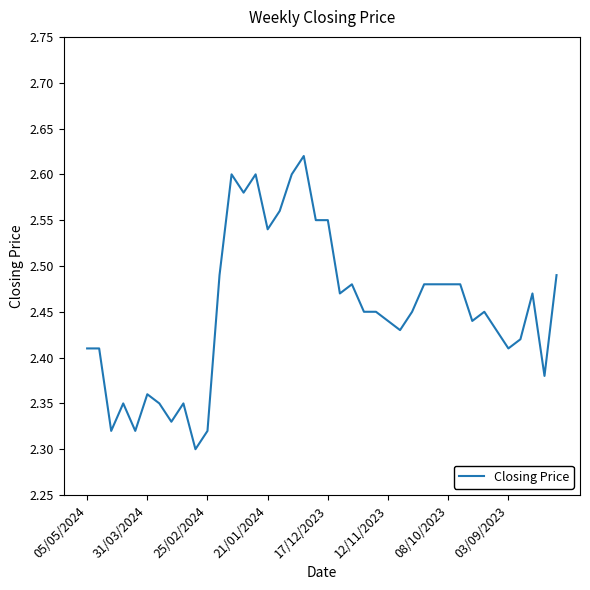

Does the chart display data point markers on the line(s)?

No